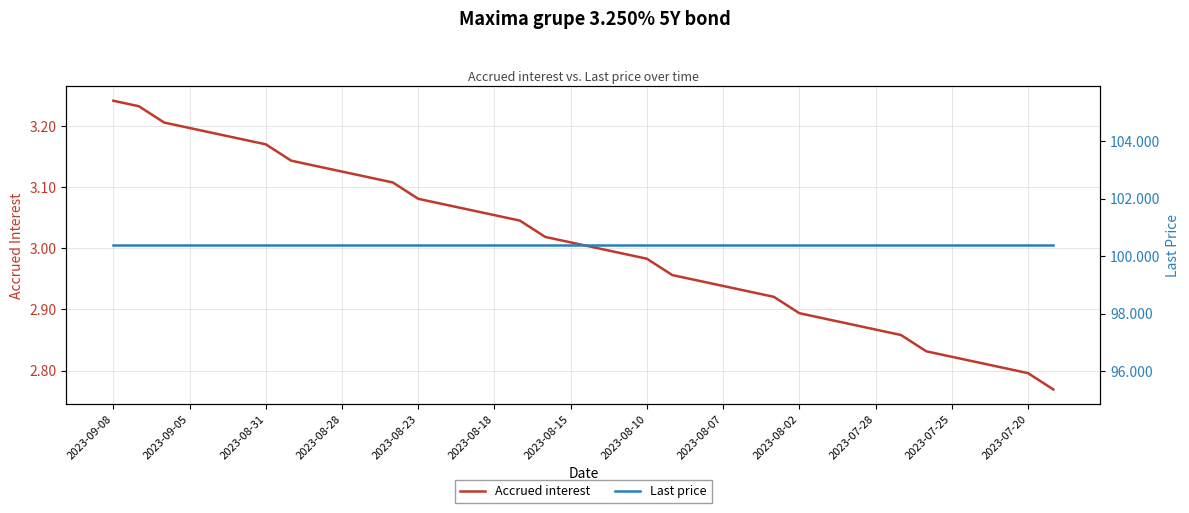

At 31, list the series in order from smallest to largest.

Accrued interest, Last price